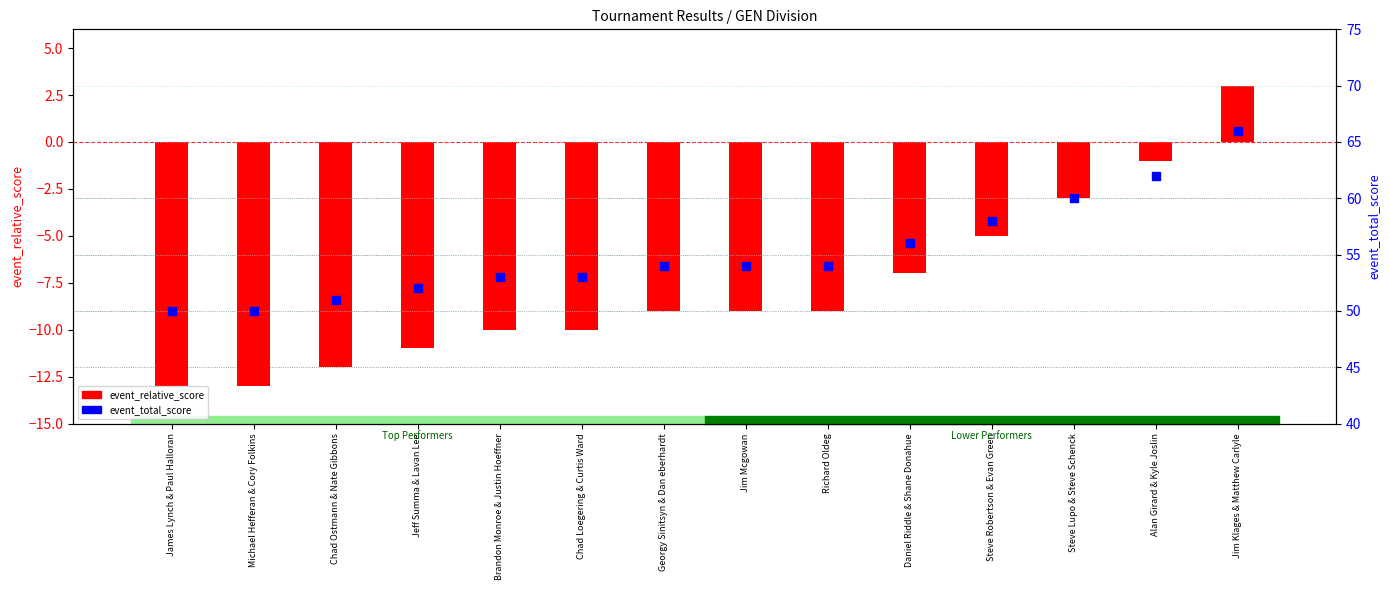

Which series reaches the maximum Y coordinate?

event_total_score